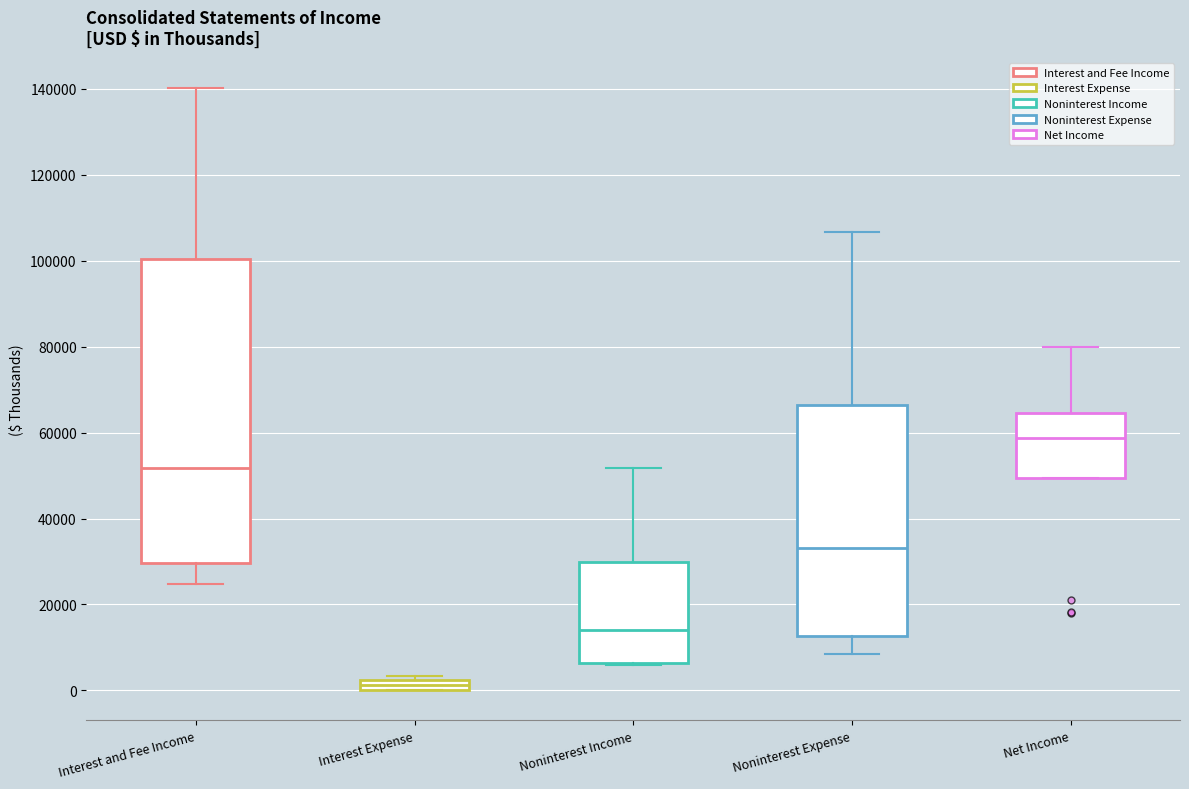

Comparing the boxes themselves (not the whiskers), which one is the tallest?

Interest and Fee Income